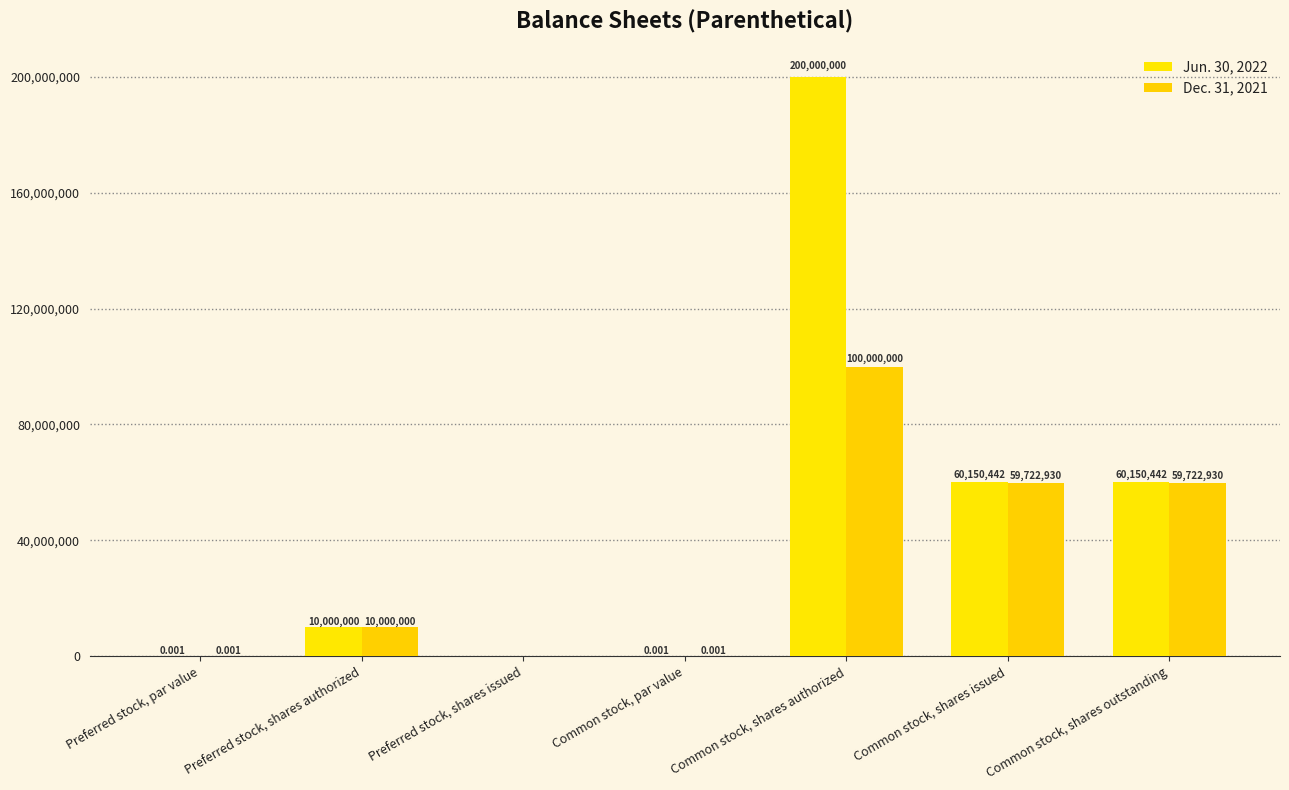

Rank the series at Common stock, shares authorized from highest to lowest value.

Jun. 30, 2022, Dec. 31, 2021